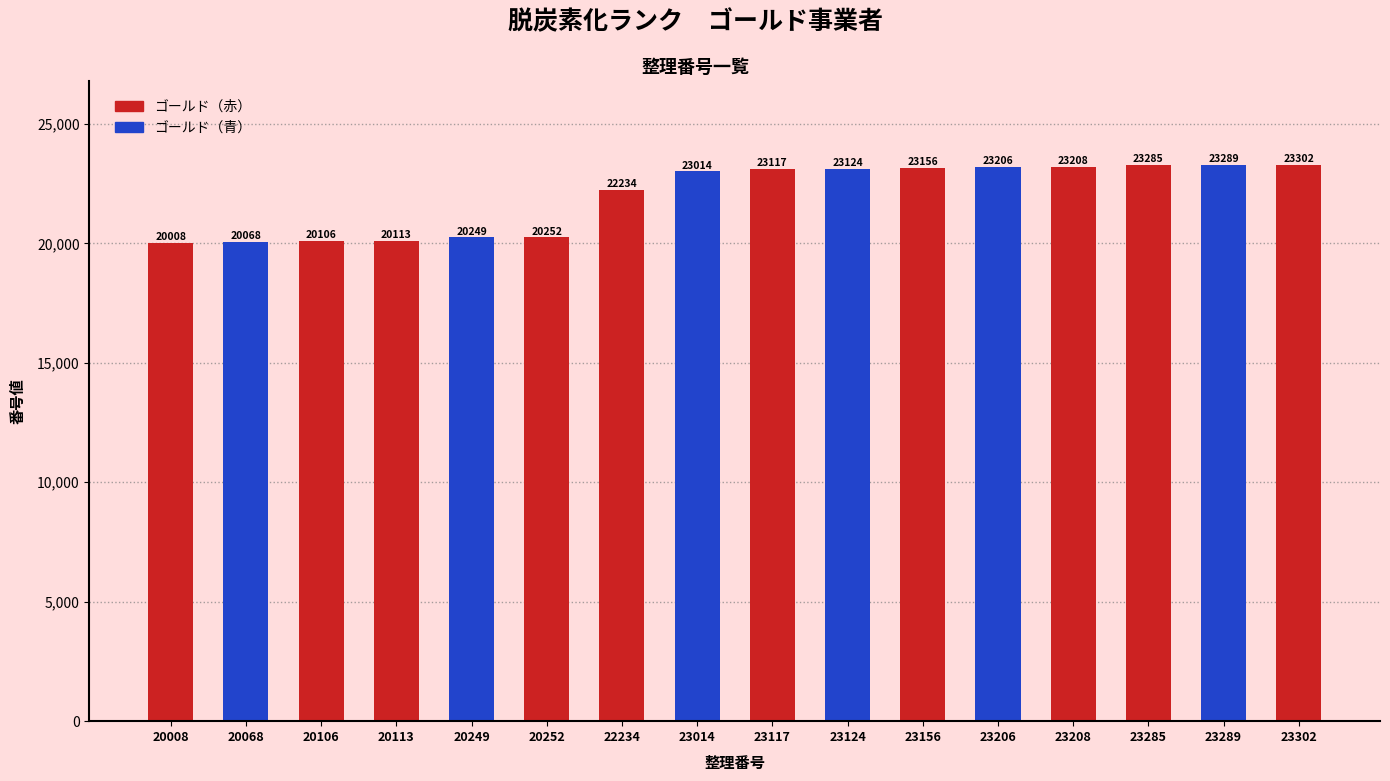

Is it true that the value at 23289 is 23289?

True